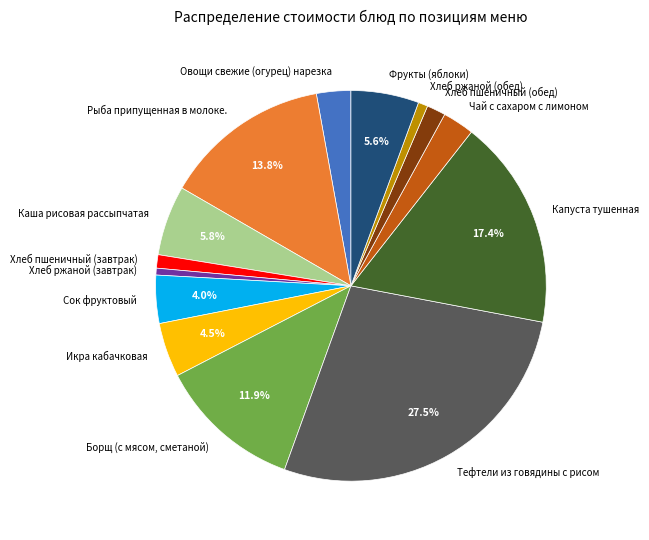

Count the number of slices in the pie.

14